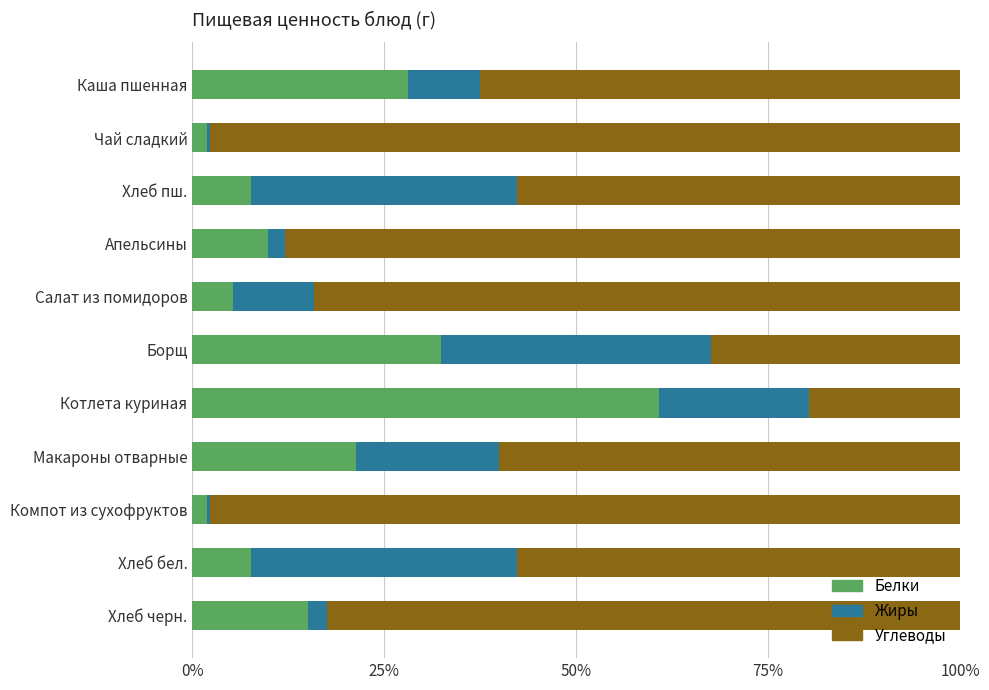

What is the total value across all series at Макароны отварные?

100.0